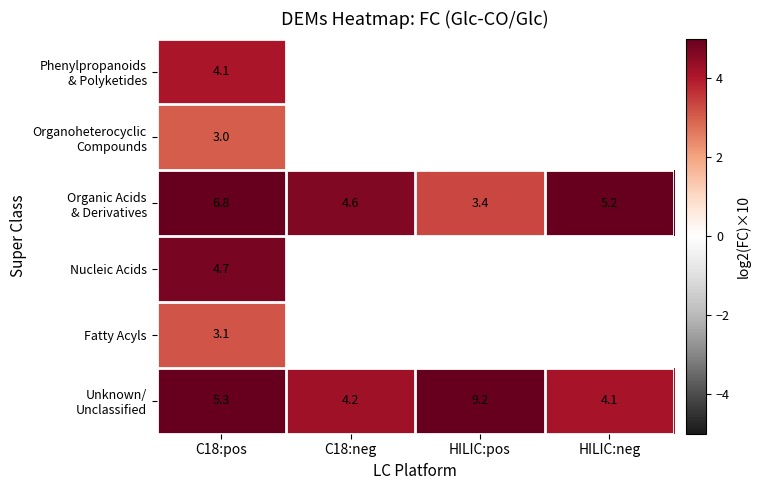

Which series has the widest spread of values?

Unknown/ Unclassified